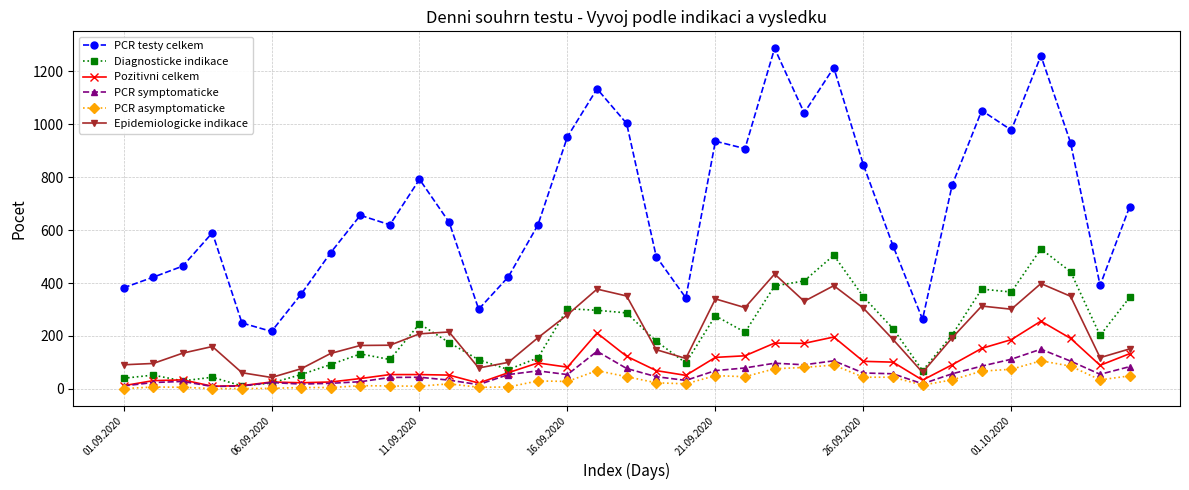

What is the highest value of the PCR testy celkem series?

1287